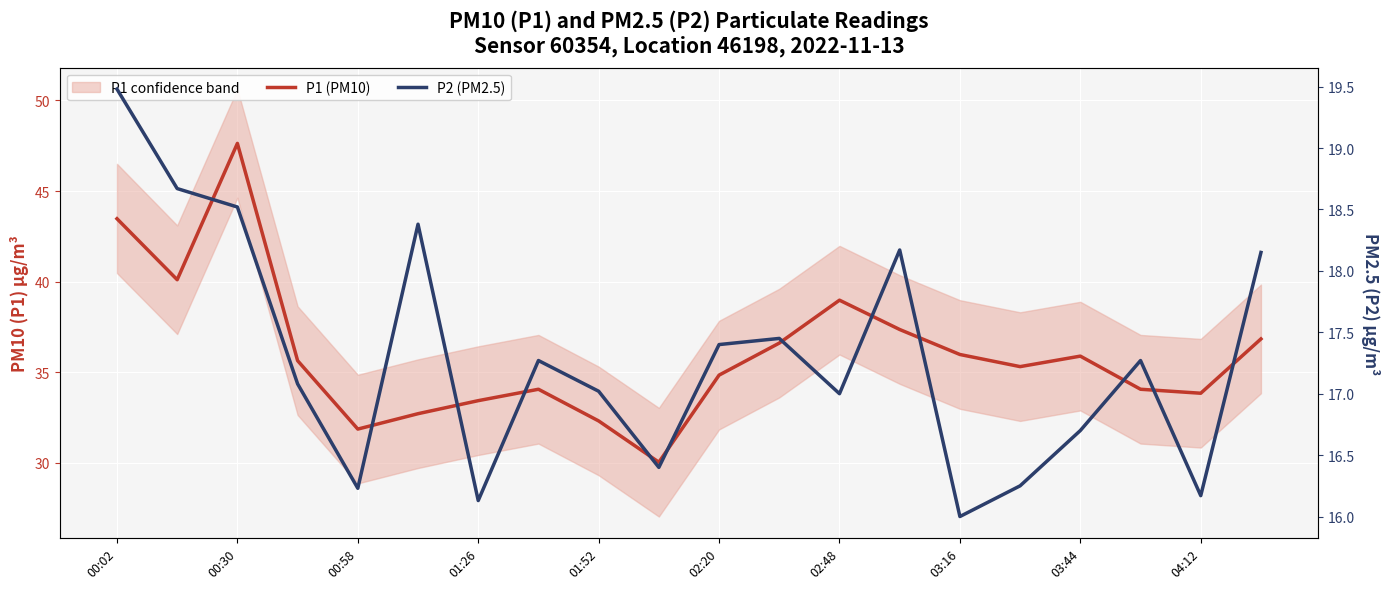

Which has a higher value, 00:30 or 18?

00:30